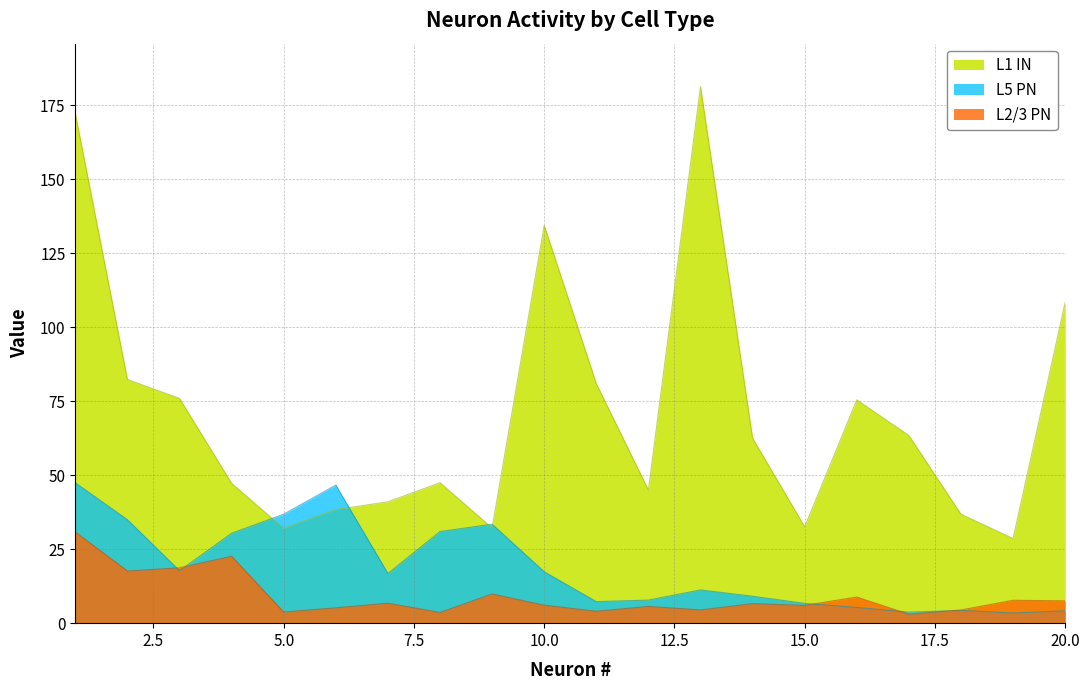

At 19, list the series in order from largest to smallest.

L1 IN, L2/3 PN, L5 PN